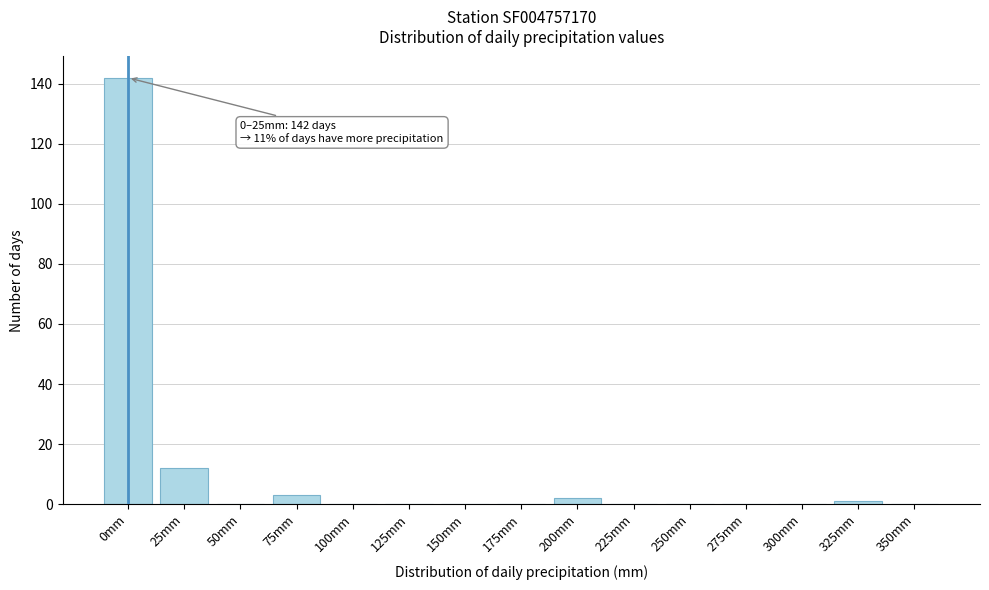

Reading left to right, what are all the values shown in this chart?

0mm=142	25mm=12	50mm=0	75mm=3	100mm=0	125mm=0	150mm=0	175mm=0	200mm=2	225mm=0	250mm=0	275mm=0	300mm=0	325mm=1	350mm=0